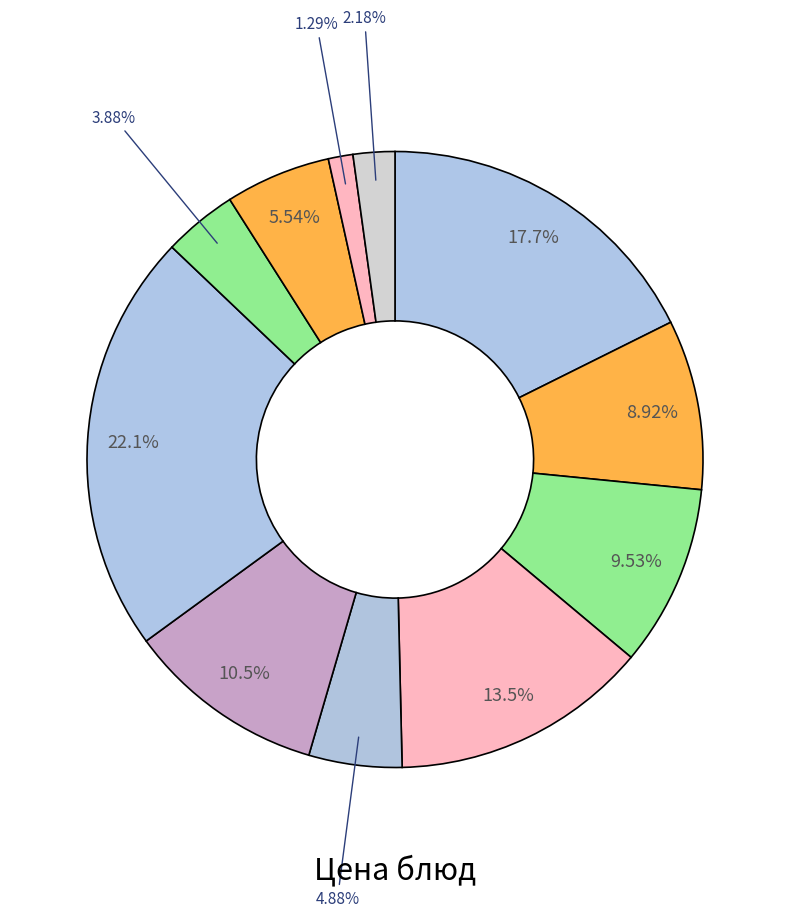

How many slices are in this pie chart?

11